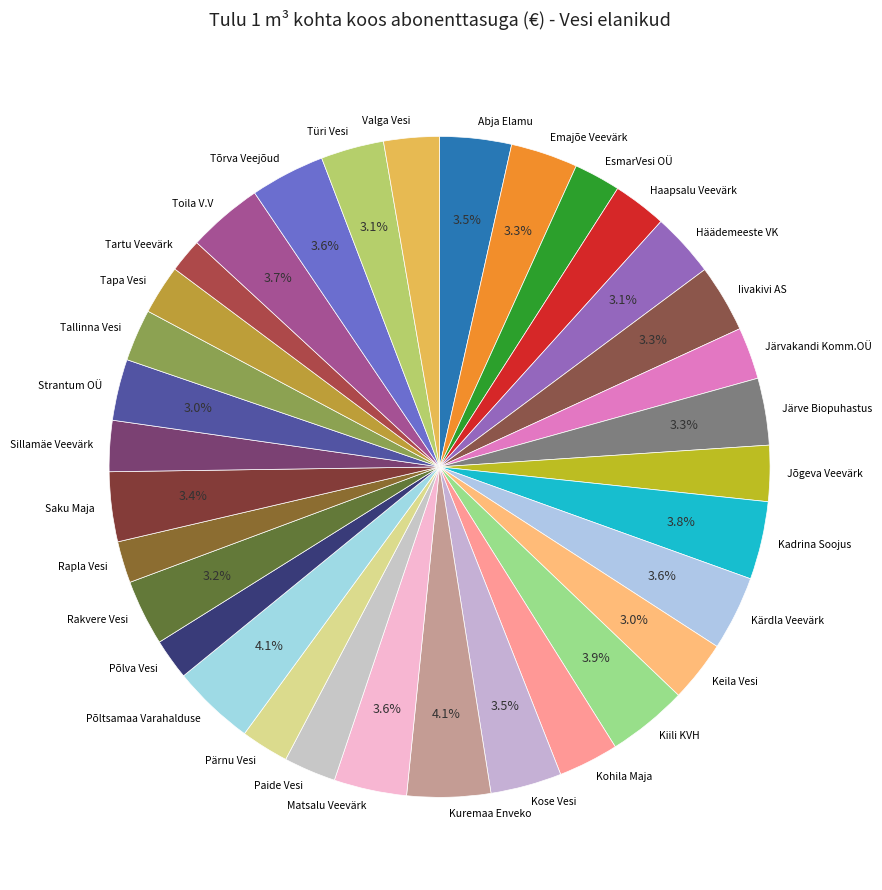

Do Saku Maja and Järve Biopuhastus together represent more than half of the pie?

No